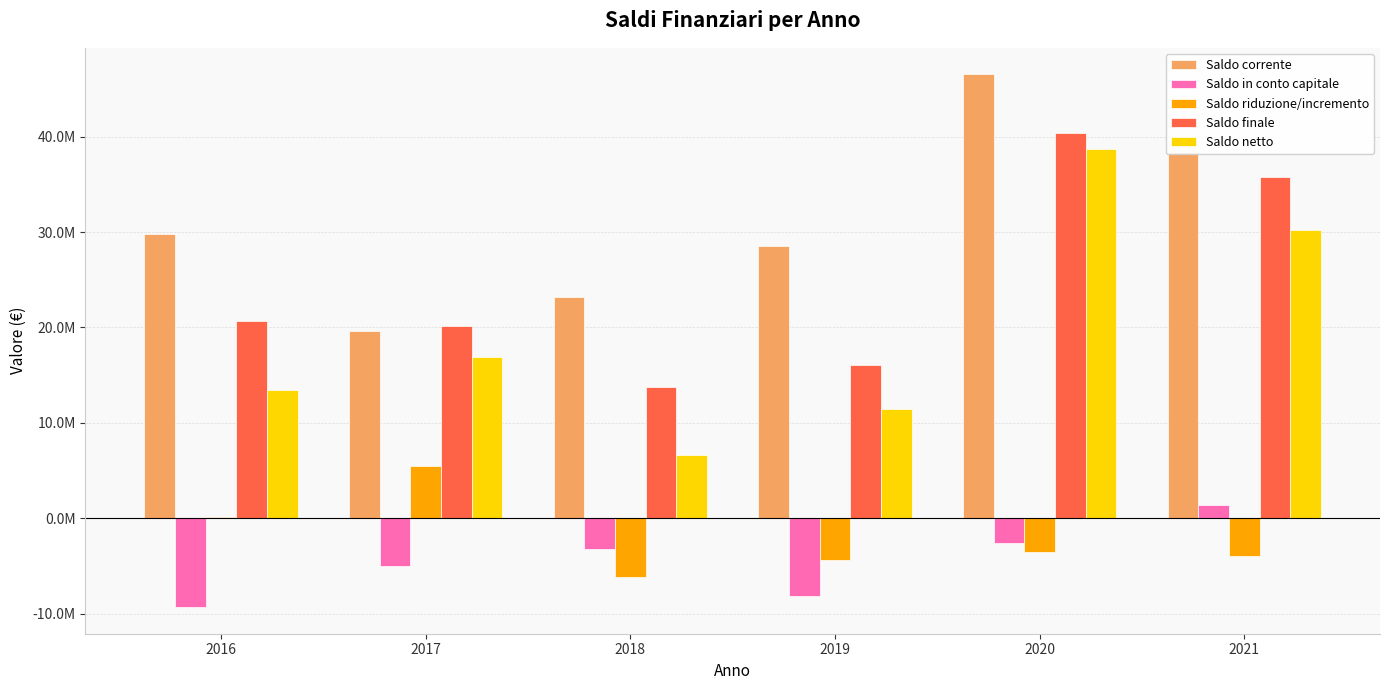

Are the bars horizontal?

No